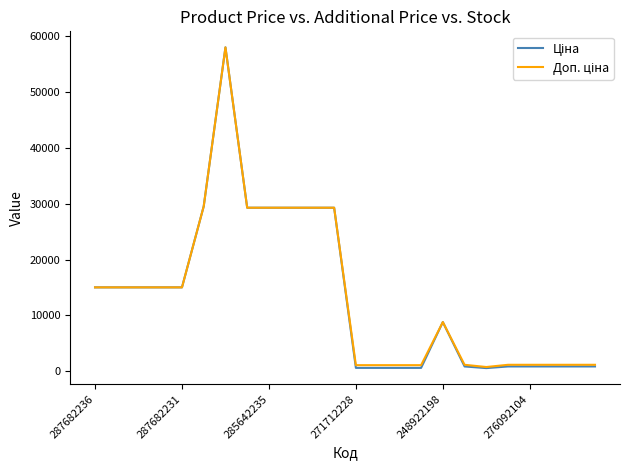

What is the greatest value displayed?

58037.0